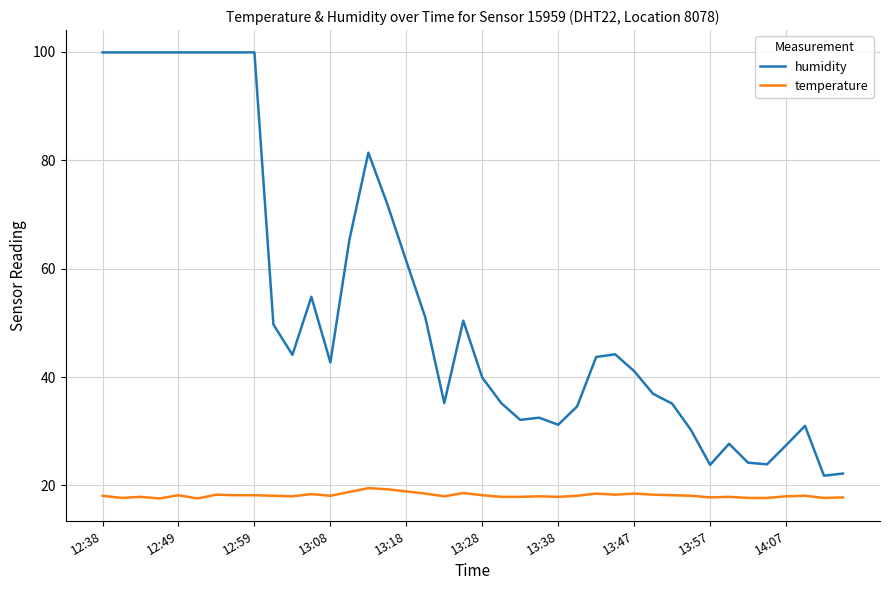

True or false: humidity and temperature intersect in this chart.

False